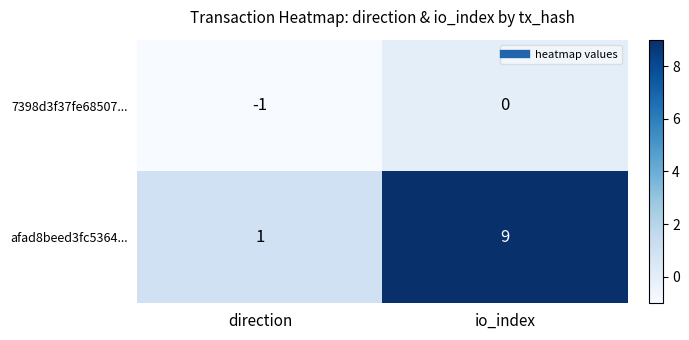

Reading left to right, transcribe all the data shown in this chart.

7398d3f37fe68507...: -1	0
afad8beed3fc5364...: 1	9